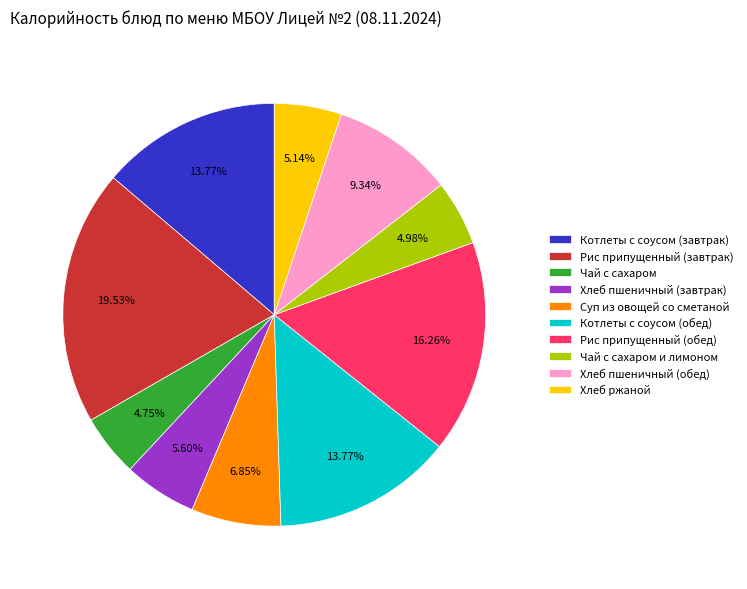

To the nearest percent, what is the average slice percentage?

10%